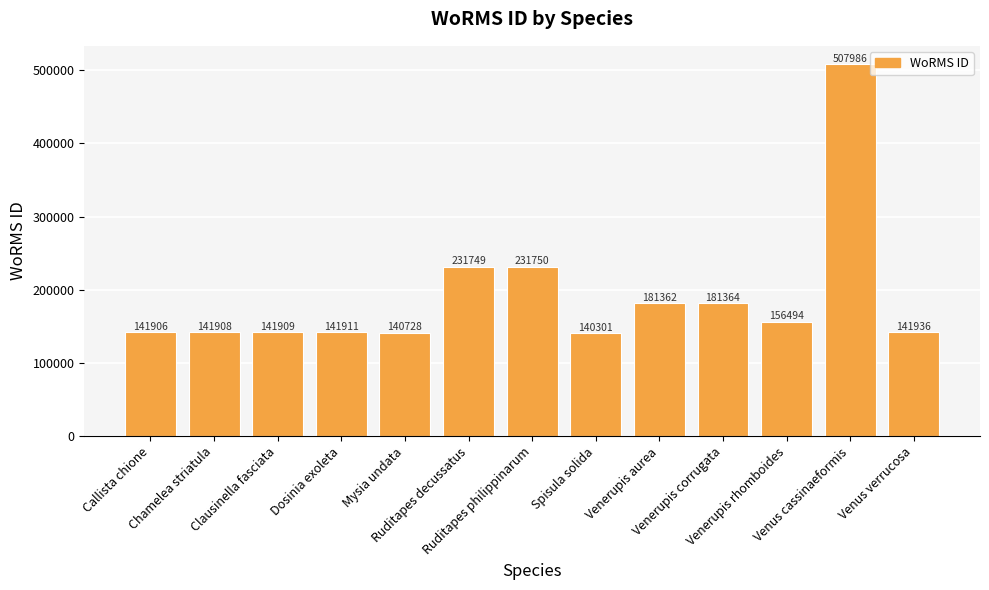

How many distinct data groups are displayed?

1